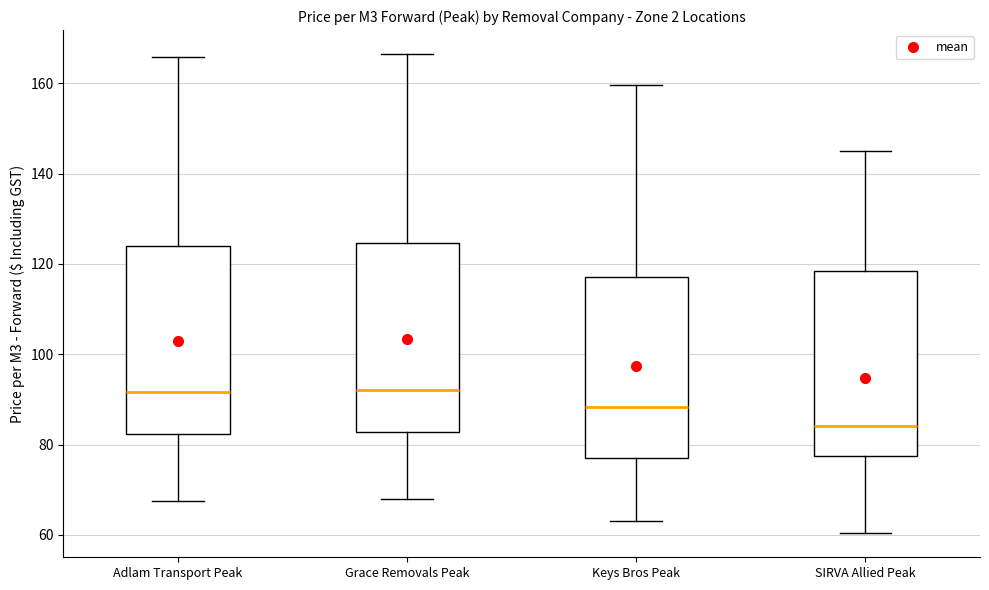

Where is the lower edge of the box for Grace Removals Peak on the y-axis? The values are not printed on the chart, so give them approximately, as read against the axis.

82